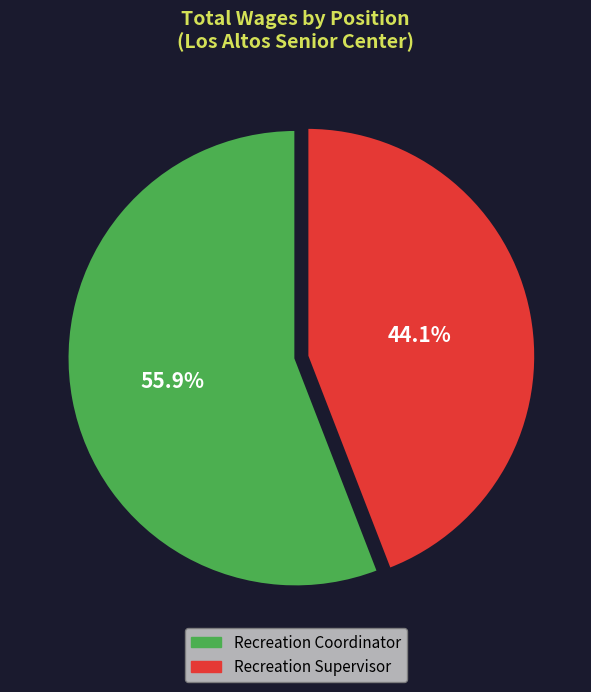

Which has a higher value, Recreation Coordinator or Recreation Supervisor?

Recreation Coordinator